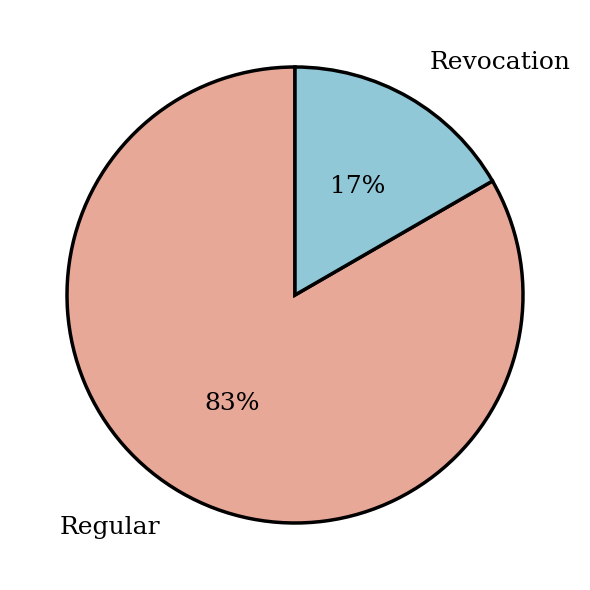

Do Revocation and Regular together represent more than half of the pie?

Yes